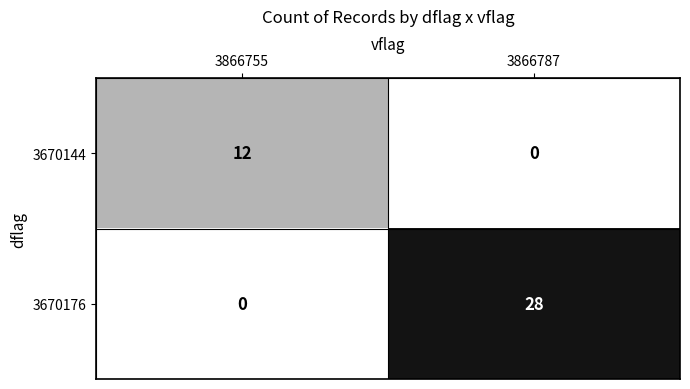

Which category has the highest value across all series?

3866787